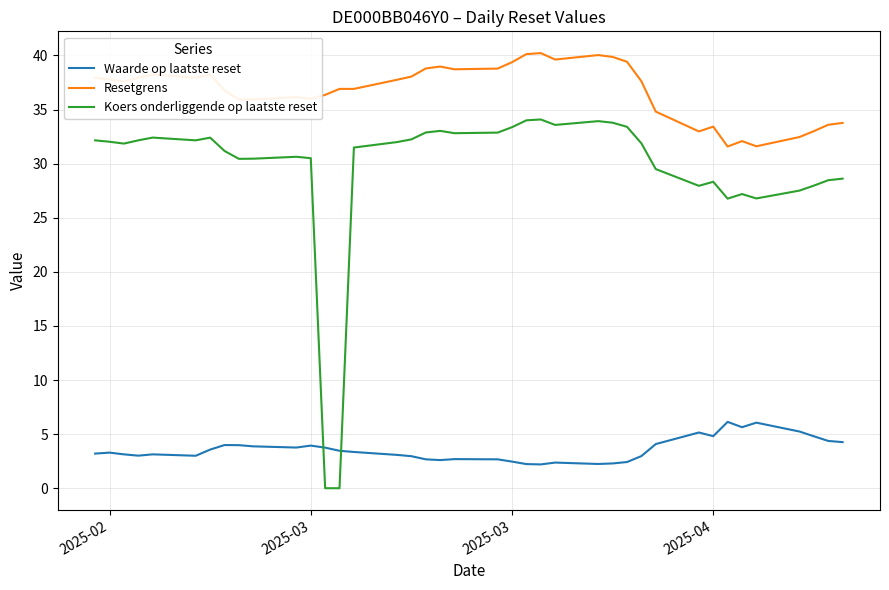

True or false: Koers onderliggende op laatste reset and Resetgrens intersect in this chart.

False